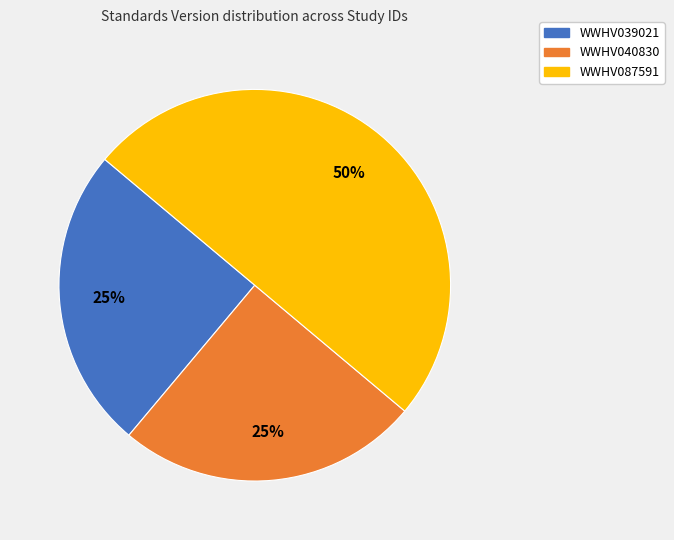

Which slice is the largest?

WWHV087591